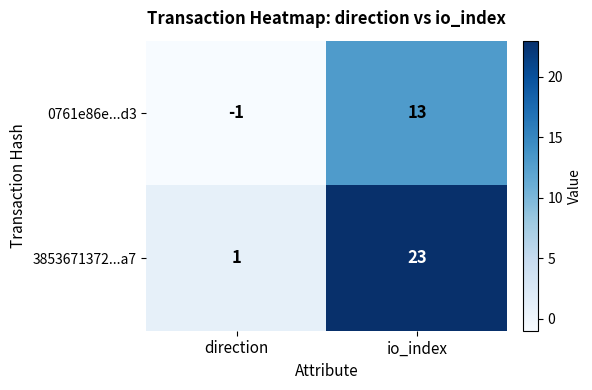

What is the difference between the 3853671372...a7 values at direction and io_index?

22